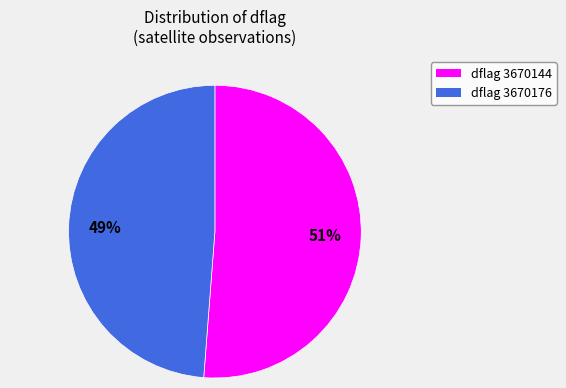

Is there a majority slice in this chart?

Yes